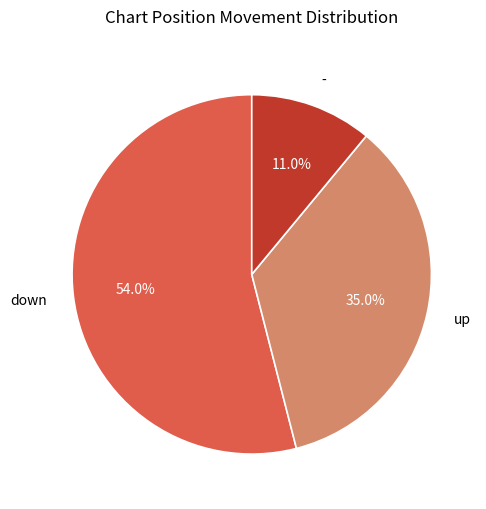

What is the smallest slice in the pie chart?

-